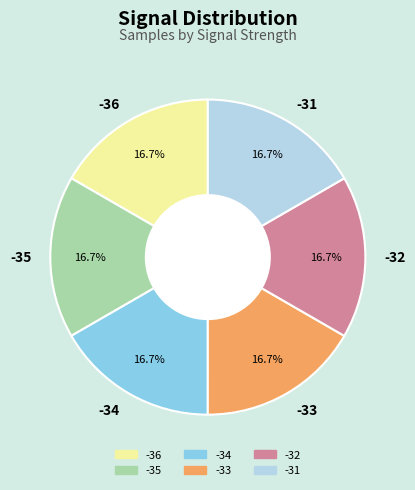

Count the number of slices in the pie.

6